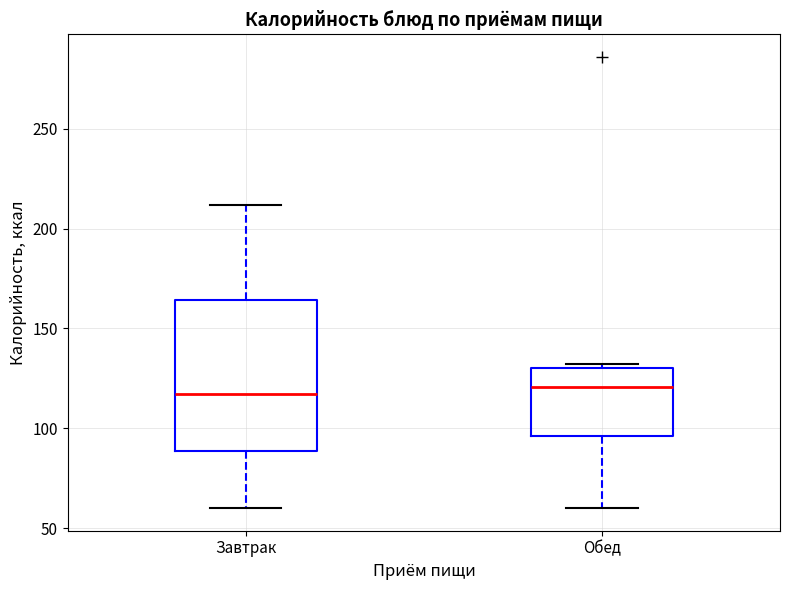

Reading left to right, read every box against the y-axis: the position of its median line, the range the box covers, and the ends of its whiskers. The values are not printed on the chart, so give them approximately, as read against the axis.

Завтрак: median 115, box 90 to 165, whiskers 60 to 210
Обед: median 120, box 95 to 130, whiskers 60 to 130 (just above the box's upper edge)